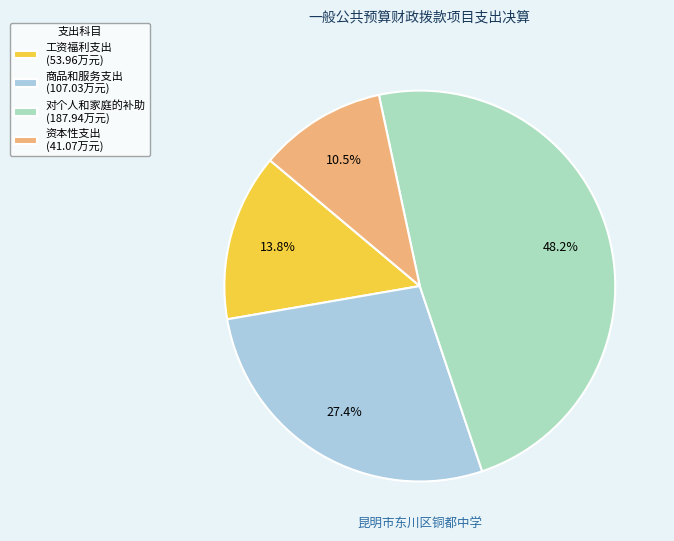

Rank the categories by value from lowest to highest.

资本性支出 (41.07万元), 工资福利支出 (53.96万元), 商品和服务支出 (107.03万元), 对个人和家庭的补助 (187.94万元)